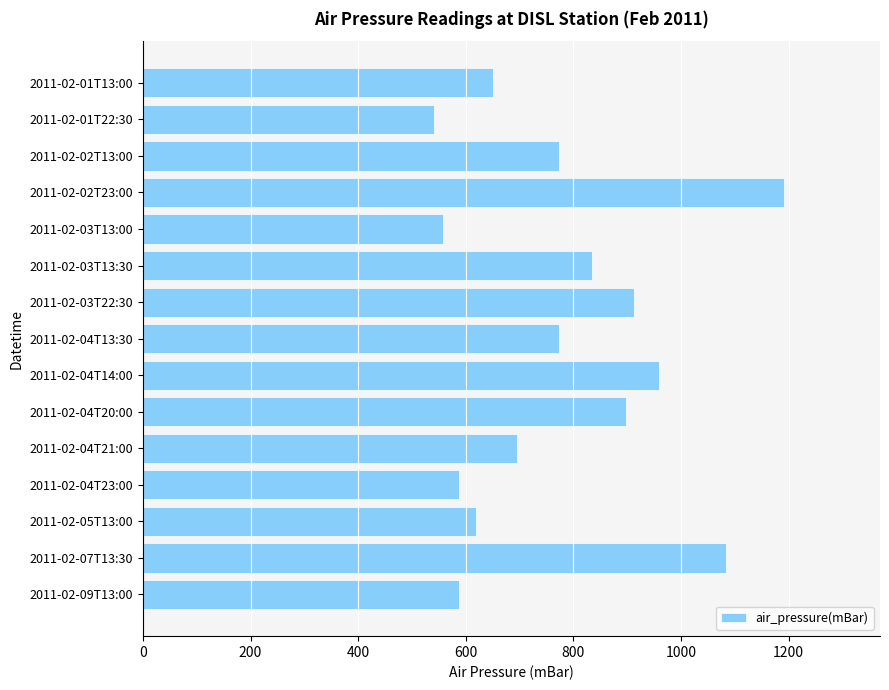

What is the approximate value at 2011-02-01T22:30, to the nearest 10?

540